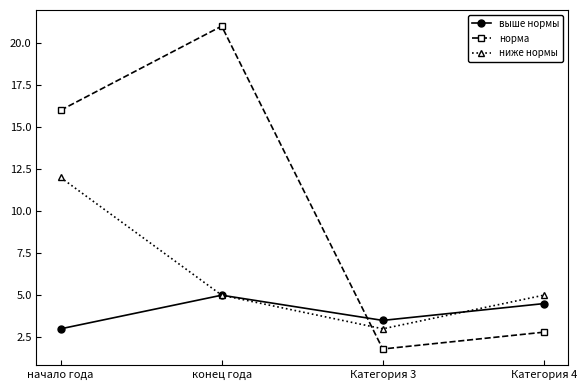

How many times do норма and ниже нормы cross each other?

1